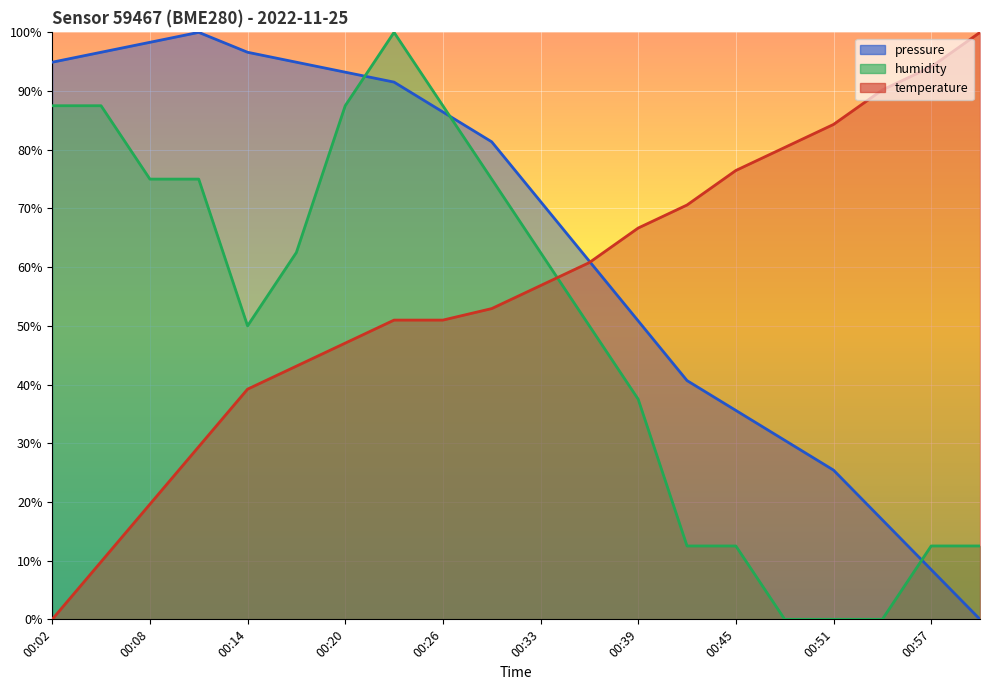

Reading left to right, transcribe all the data shown in this chart.

temperature: 0.0	9.8	19.6	29.4	39.2	43.1	47.1	51.0	51.0	52.9	56.9	60.8	66.7	70.6	76.5	80.4	84.3	90.2	94.1	100.0
humidity: 87.5	87.5	75.0	75.0	50.0	62.5	87.5	100.0	87.5	75.0	62.5	50.0	37.5	12.5	12.5	0.0	0.0	0.0	12.5	12.5
pressure: 94.9	96.6	98.3	100.0	96.6	94.9	93.2	91.5	86.4	81.4	71.2	61.0	50.8	40.7	35.6	30.5	25.4	16.9	8.5	0.0